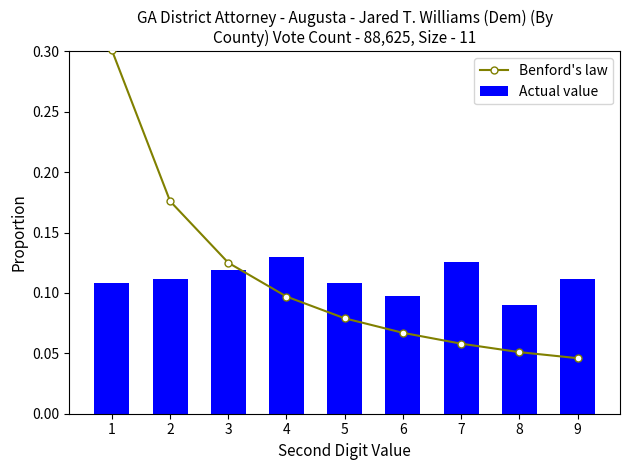

How many data points does each series have?

9